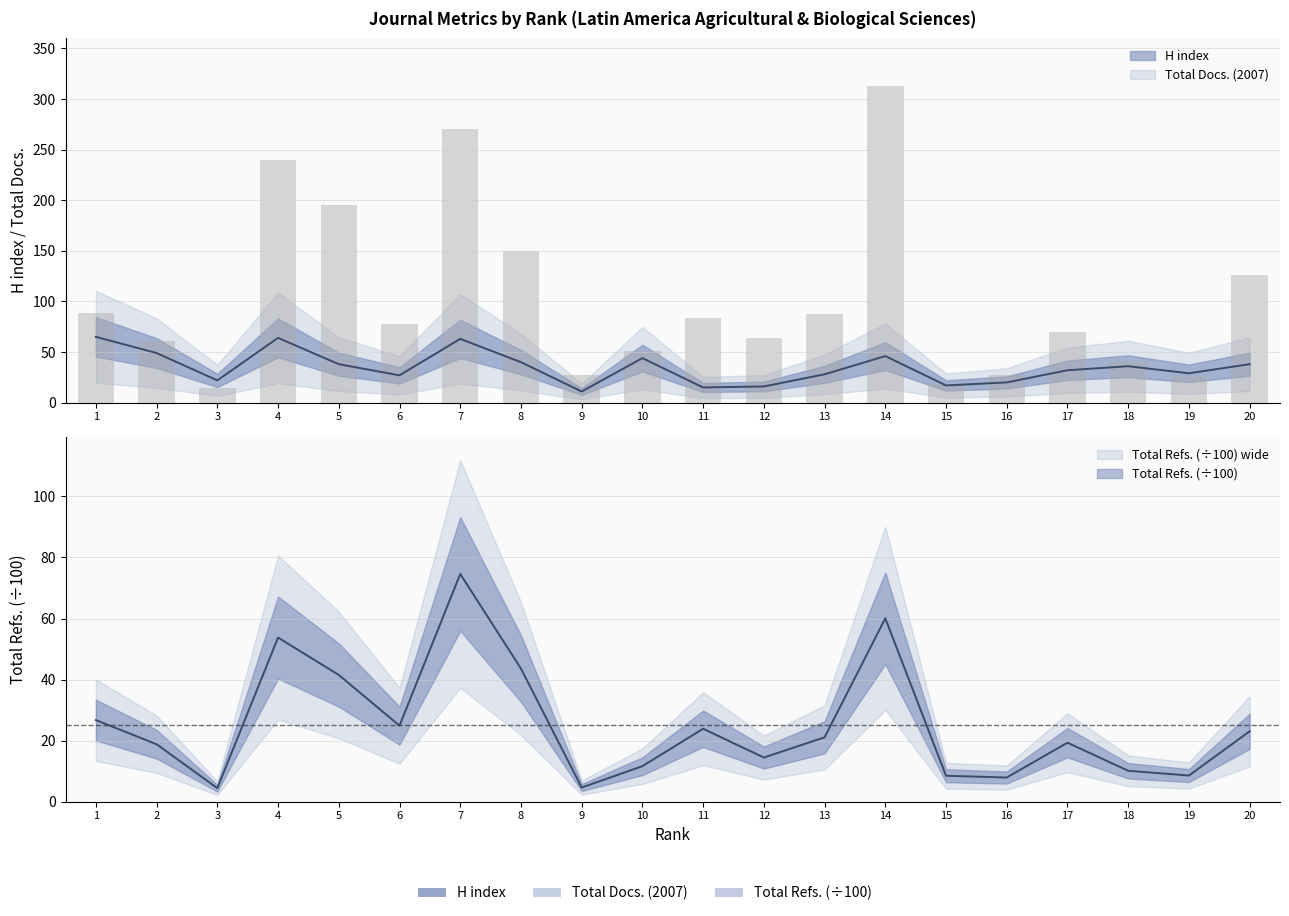

Reading left to right, what are all the values shown in this chart?

H index: 65.0	49.0	22.0	64.0	38.0	27.0	63.0	40.0	11.0	44.0	15.0	16.0	28.0	46.0	17.0	20.0	32.0	36.0	29.0	38.0
Total Docs. (2007): 89.0	61.0	14.0	240.0	195.0	78.0	270.0	150.0	27.0	51.0	84.0	64.0	88.0	313.0	18.0	27.0	70.0	41.0	27.0	126.0
Total Refs.: 26.7	18.8	4.4	53.8	41.5	24.9	74.6	43.6	4.6	11.6	23.9	14.5	21.1	60.1	8.5	7.9	19.3	10.1	8.6	23.1